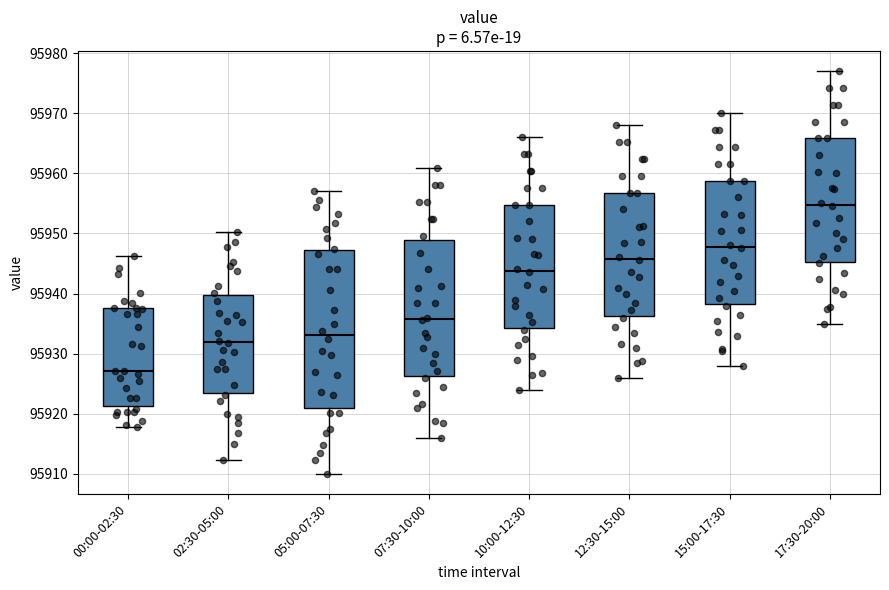

Reading left to right, read every box against the y-axis: the position of its median line, the range the box covers, and the ends of its whiskers. The values are not printed on the chart, so give them approximately, as read against the axis.

00:00-02:30: median 95927, box 95921 to 95938, whiskers 95918 to 95946
02:30-05:00: median 95932, box 95924 to 95940, whiskers 95912 to 95950
05:00-07:30: median 95933, box 95921 to 95947, whiskers 95910 to 95957
07:30-10:00: median 95936, box 95926 to 95949, whiskers 95916 to 95961
10:00-12:30: median 95944, box 95934 to 95955, whiskers 95924 to 95966
12:30-15:00: median 95946, box 95936 to 95957, whiskers 95926 to 95968
15:00-17:30: median 95948, box 95938 to 95959, whiskers 95928 to 95970
17:30-20:00: median 95955, box 95945 to 95966, whiskers 95935 to 95977